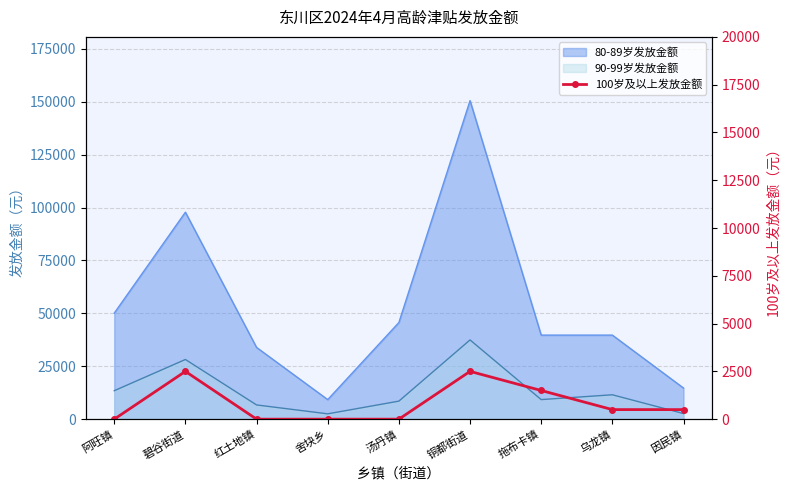

The chart shows a value of 1484 at 阿旺镇. True or false?

False